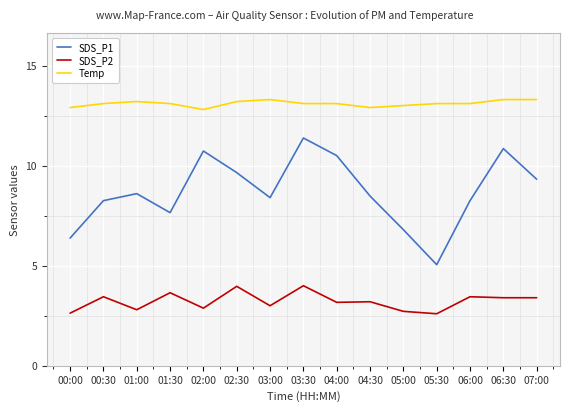

What is the difference between the highest and lowest values at 00:00?

10.3